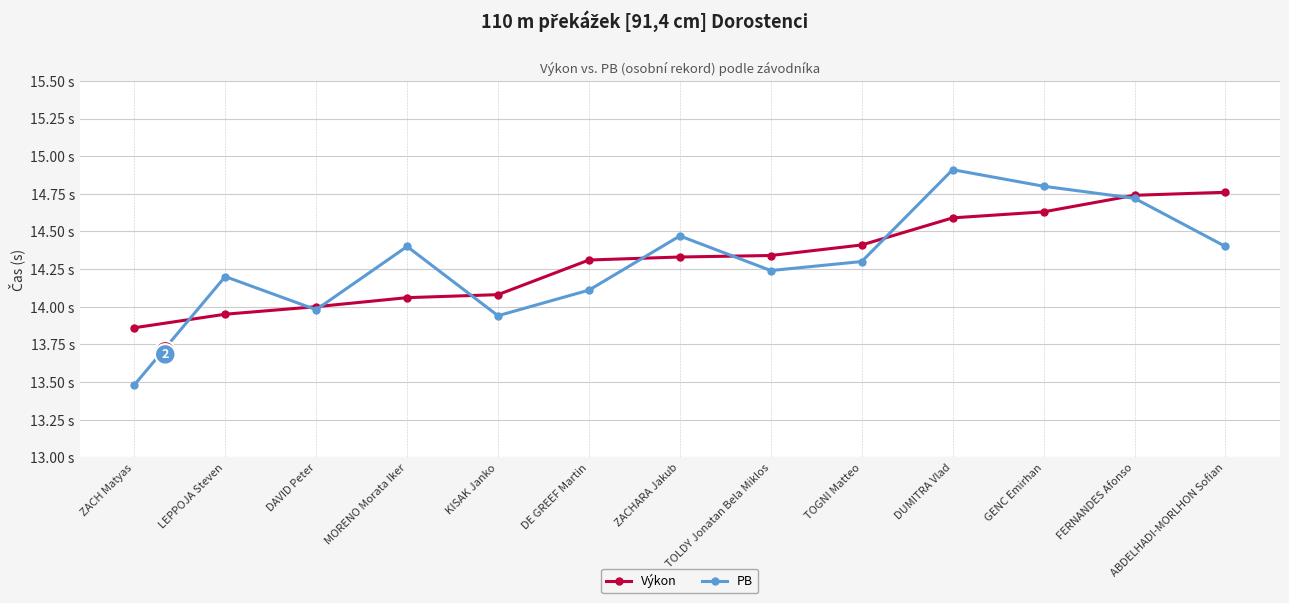

Between which two adjacent categories do PB and Výkon first intersect?

ZACH Matyas and LEPPOJA Steven